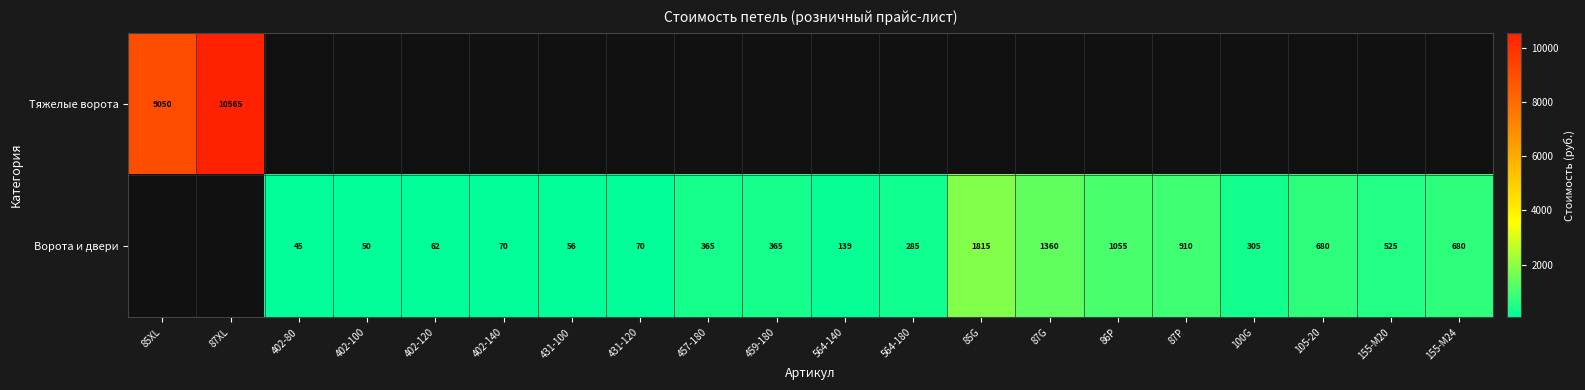

Is it true that Ворота и двери equals 212 at 105-20?

False